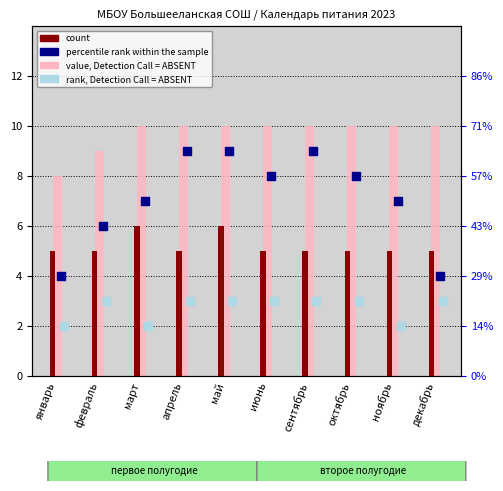

Is the value of count at октябрь greater than the value of value, Detection Call = ABSENT at апрель?

No